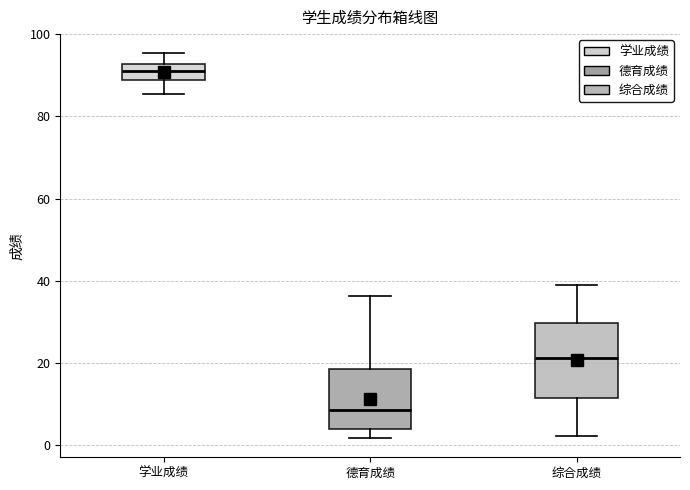

Which box has the lowest median line?

德育成绩